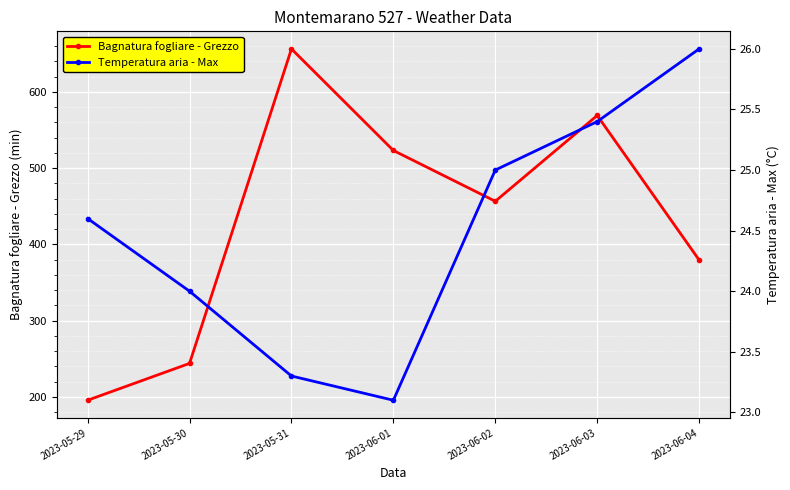

What is the spread (max minus min) of values at 2023-06-02?

431.5